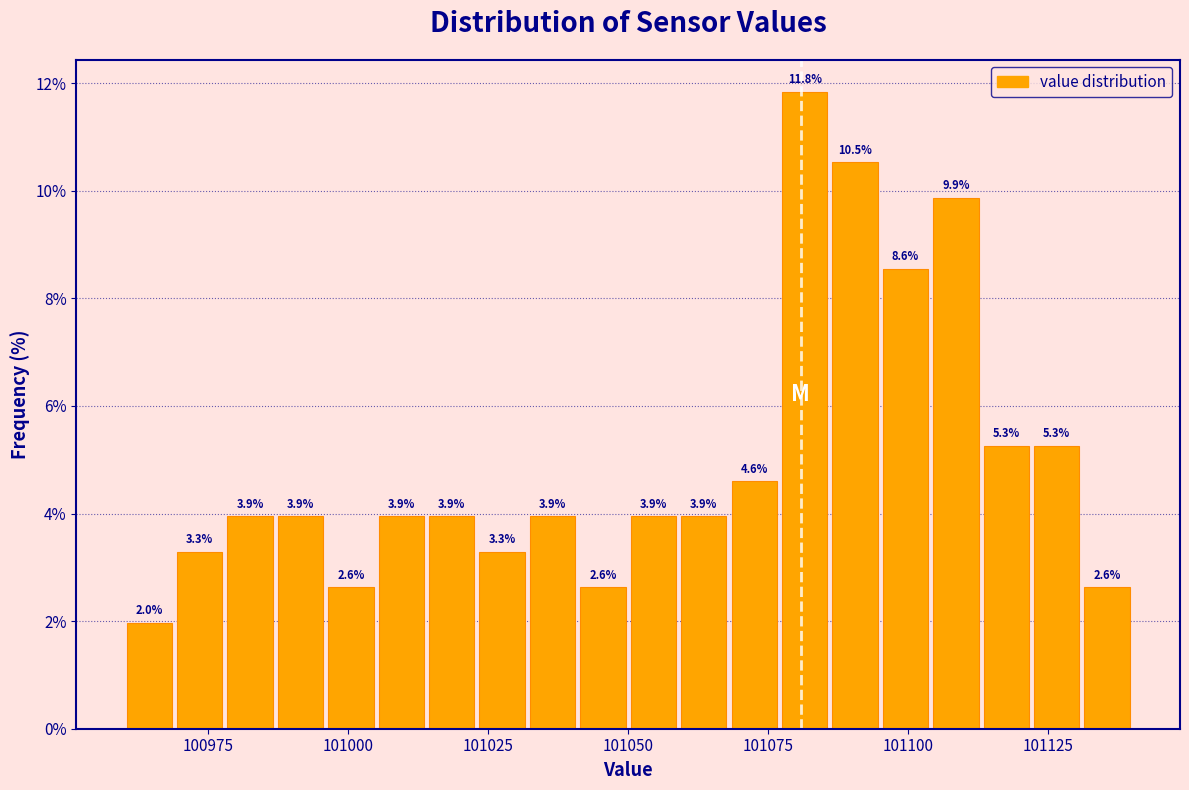

Around what value on the x-axis is the tallest bar? Give the approximate position of its centre, as read against the axis.

101080